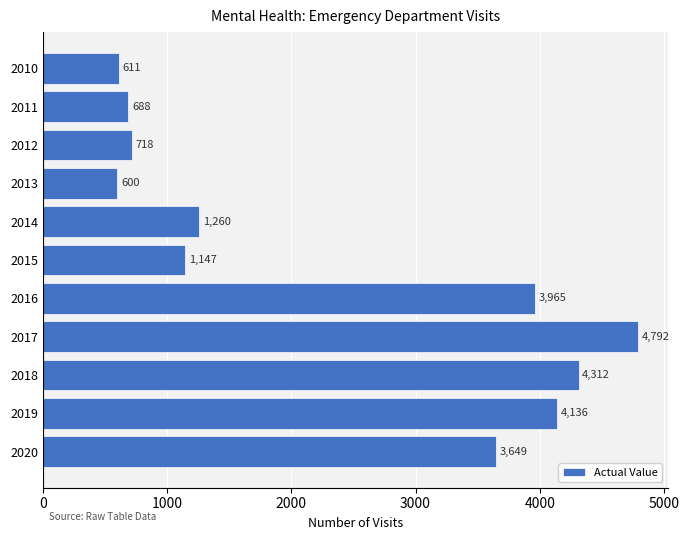

List the labels in order of value, smallest first.

2013, 2010, 2011, 2012, 2015, 2014, 2020, 2016, 2019, 2018, 2017